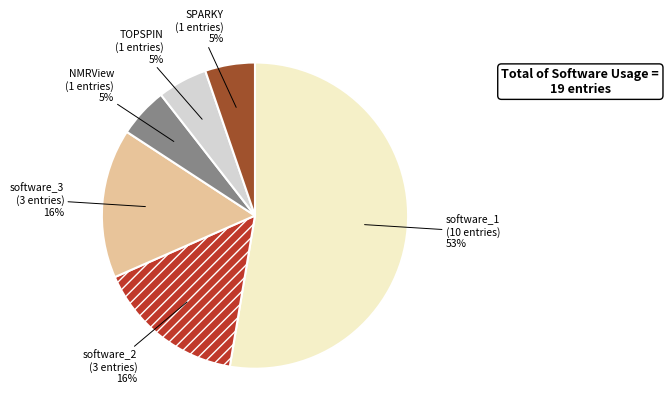

True or false: software_3 accounts for 7% of the total.

False